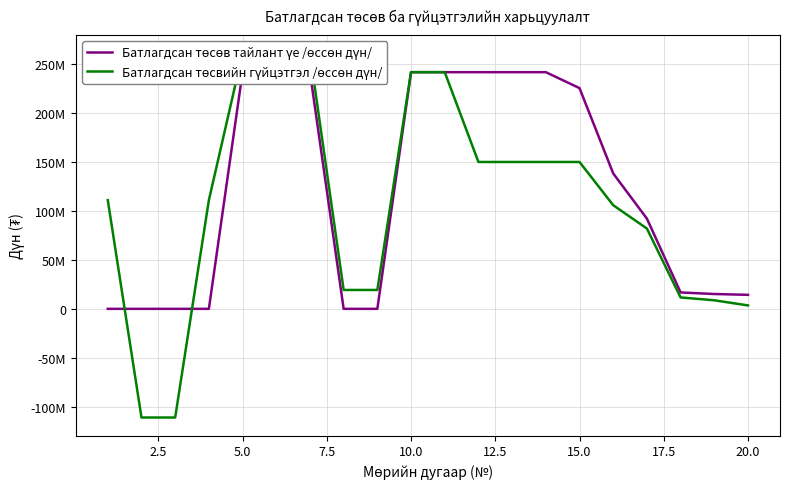

Rank the series by their average value, from highest to lowest.

Батлагдсан төсөв тайлант үе /өссөн дүн/, Батлагдсан төсвийн гүйцэтгэл /өссөн дүн/